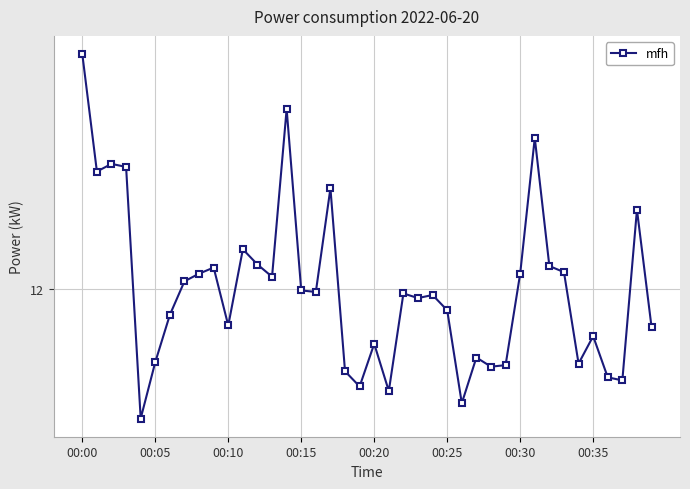

Does the chart have visible grid lines?

Yes